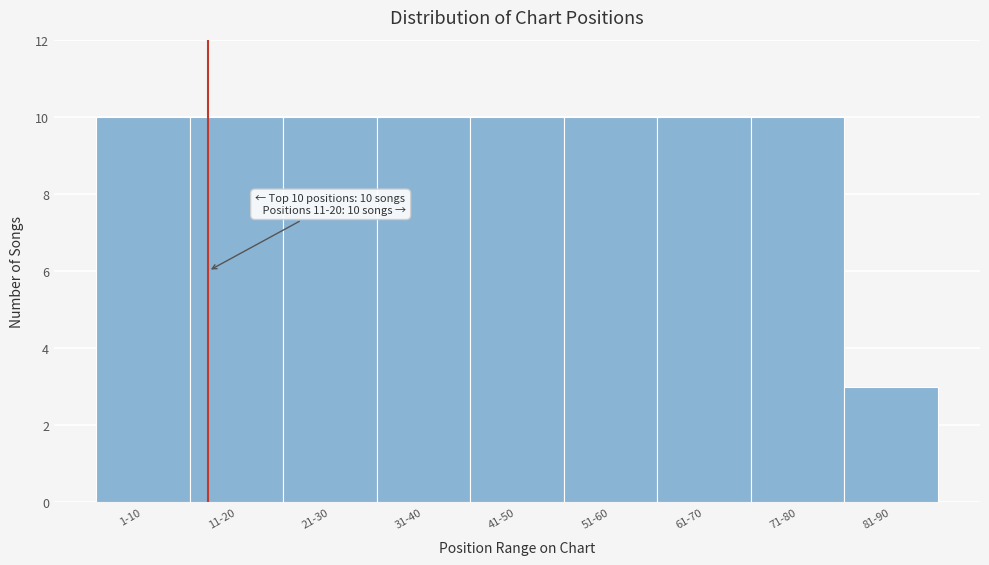

Reading left to right, list all the values displayed in this chart.

1-10=10	11-20=10	21-30=10	31-40=10	41-50=10	51-60=10	61-70=10	71-80=10	81-90=3